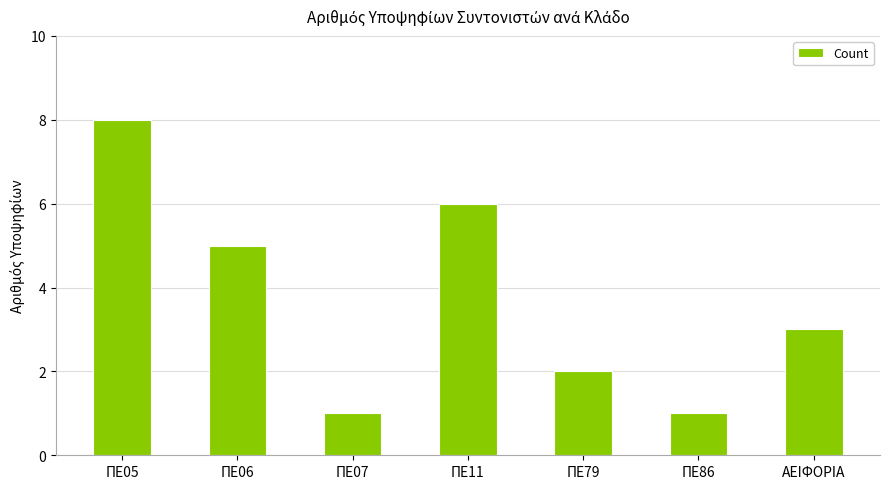

What is the approximate value at ΠΕ07?

1